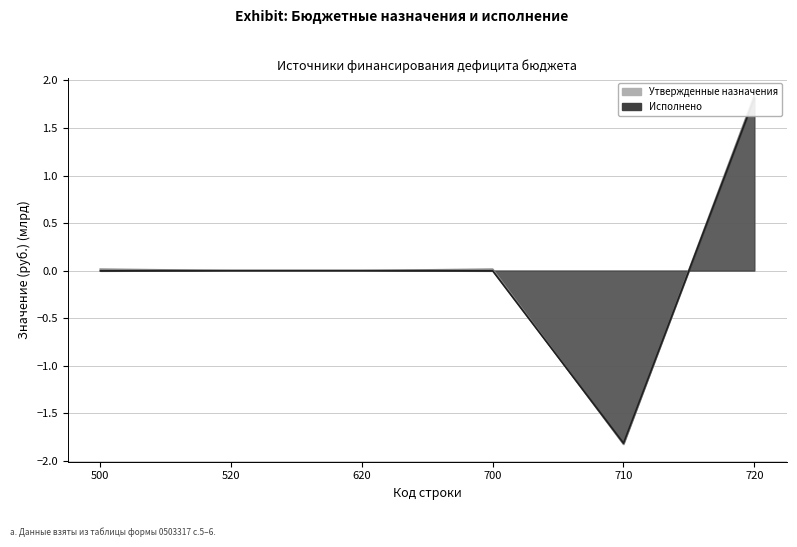

Reading right to left, list all the values displayed in this chart.

Утвержденные назначения: 1.8	-1.8	0.0	0.0	0.0	0.0
Исполнено: 1.8	-1.8	-0.0	0.0	0.0	-0.0